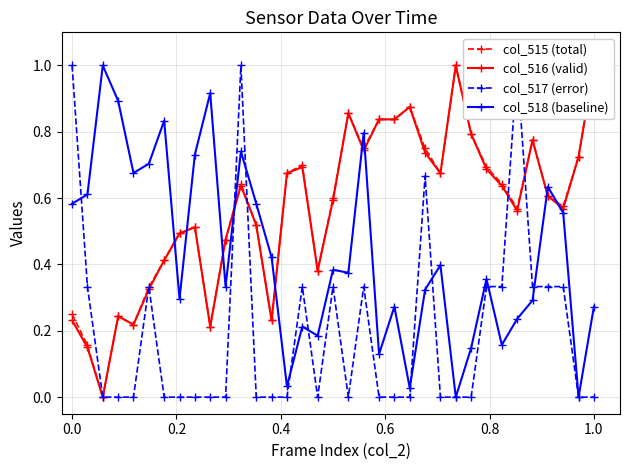

How many lines are shown in the chart?

4